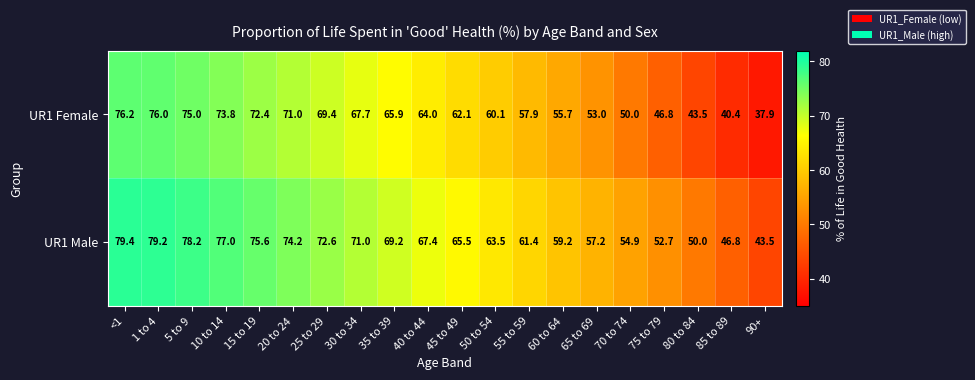

At which category is the sum across all series the highest?

<1